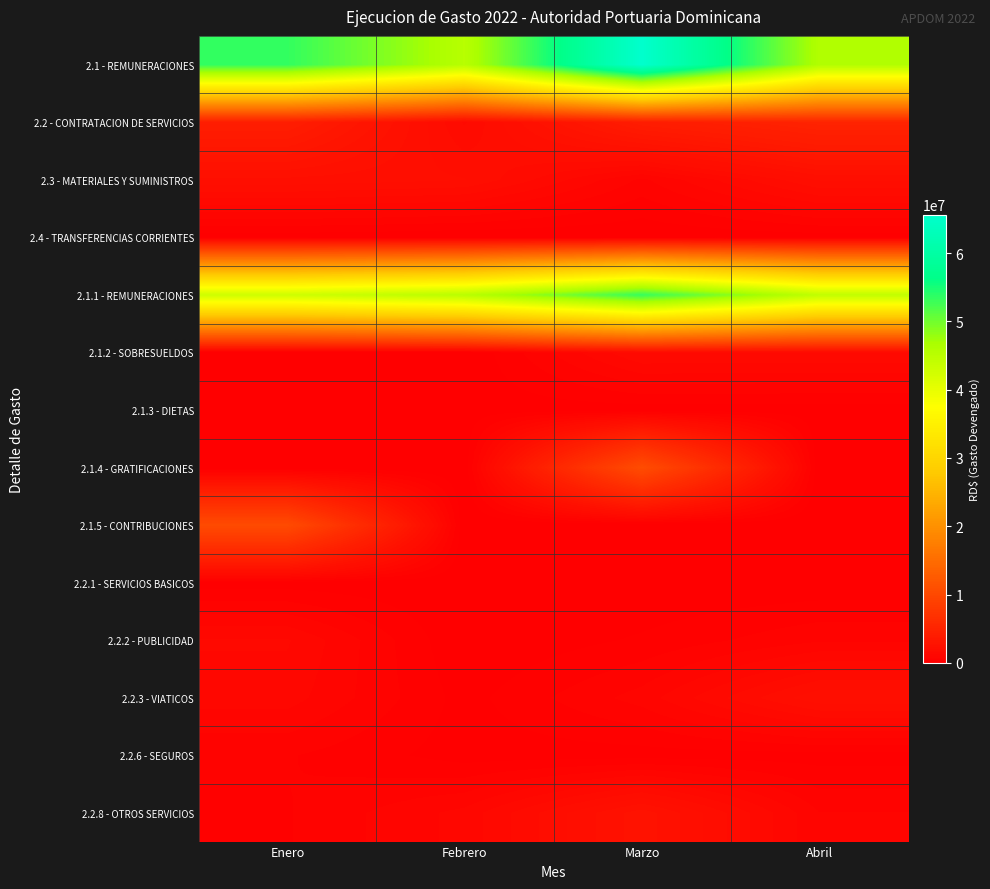

Rank the series at Febrero from lowest to highest value.

2.4 - TRANSFERENCIAS CORRIENTES, 2.1.2 - SOBRESUELDOS, 2.1.5 - CONTRIBUCIONES, 2.2.2 - PUBLICIDAD, 2.2.1 - SERVICIOS BASICOS, 2.1.4 - GRATIFICACIONES, 2.1.3 - DIETAS, 2.2.6 - SEGUROS, 2.2.3 - VIATICOS, 2.2.8 - OTROS SERVICIOS, 2.2 - CONTRATACION DE SERVICIOS, 2.3 - MATERIALES Y SUMINISTROS, 2.1.1 - REMUNERACIONES, 2.1 - REMUNERACIONES